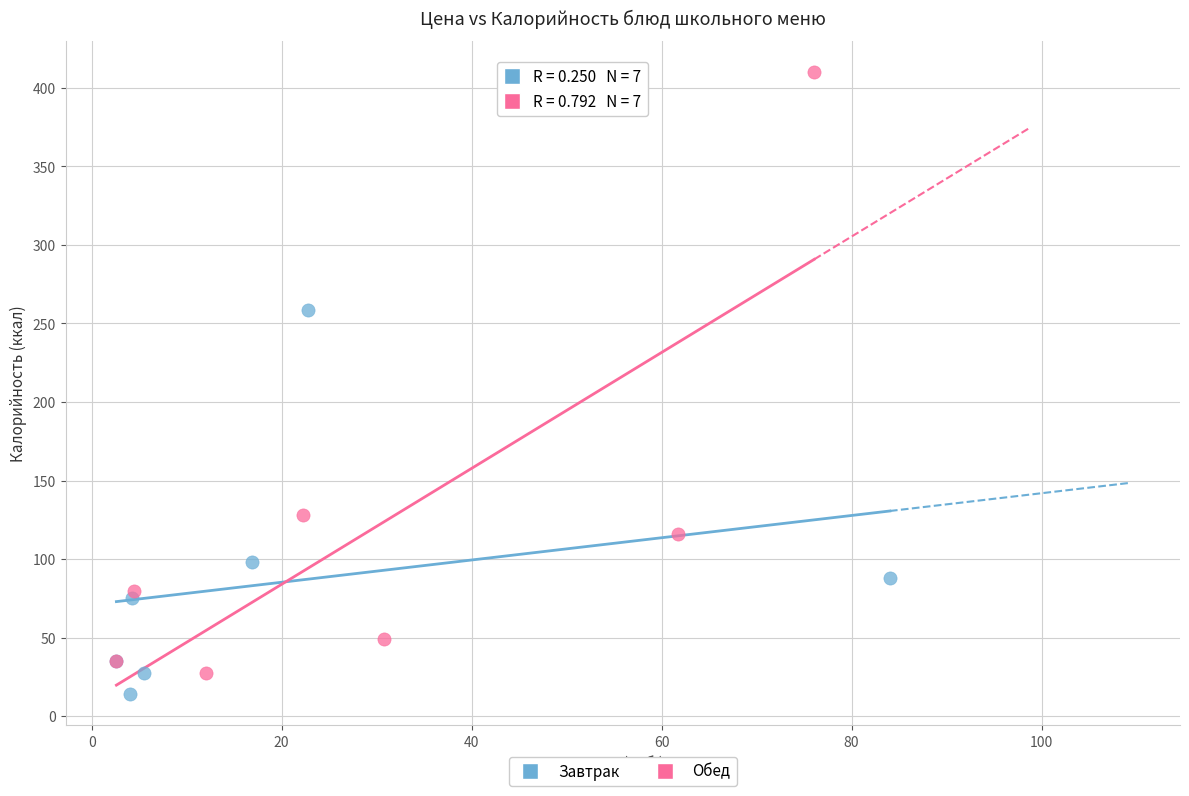

Which series has the widest spread of Y values?

Обед